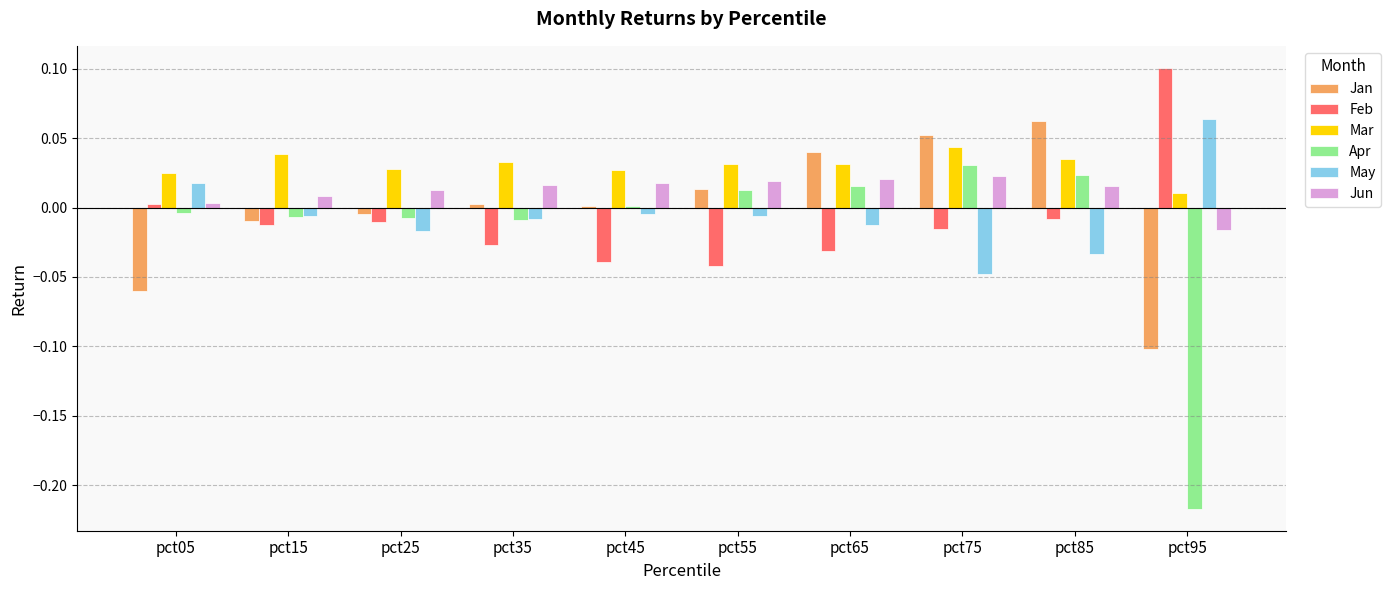

Is it true that Feb equals -0.0 at pct45?

True